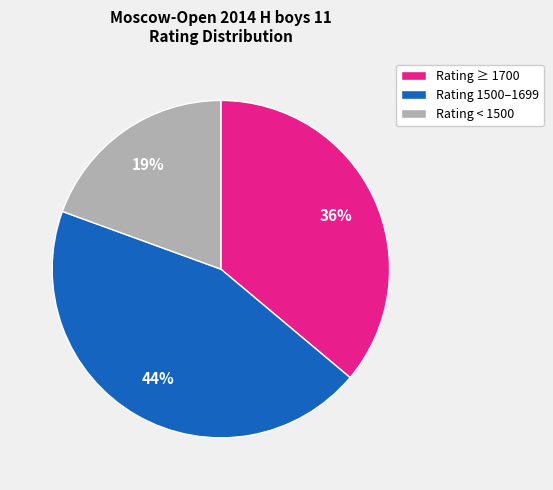

Count the number of slices in the pie.

3